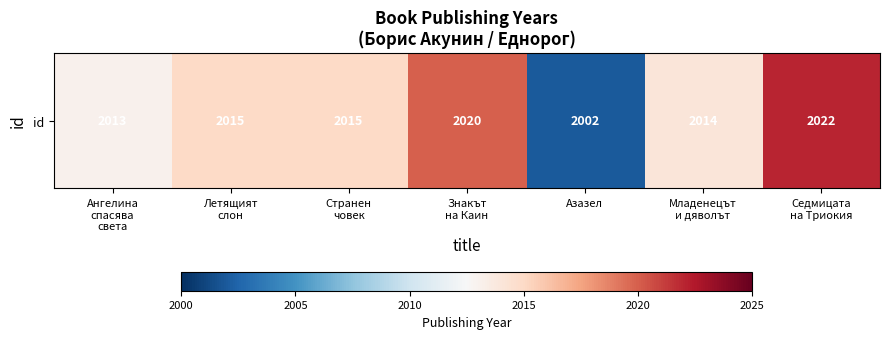

Reading left to right, transcribe all the data shown in this chart.

2013	2015	2015	2020	2002	2014	2022